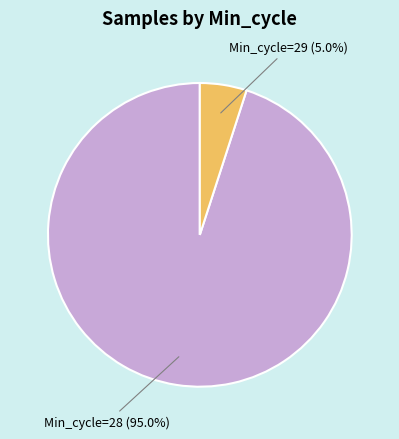

Which has a higher value, Min_cycle=29 or Min_cycle=28?

Min_cycle=28